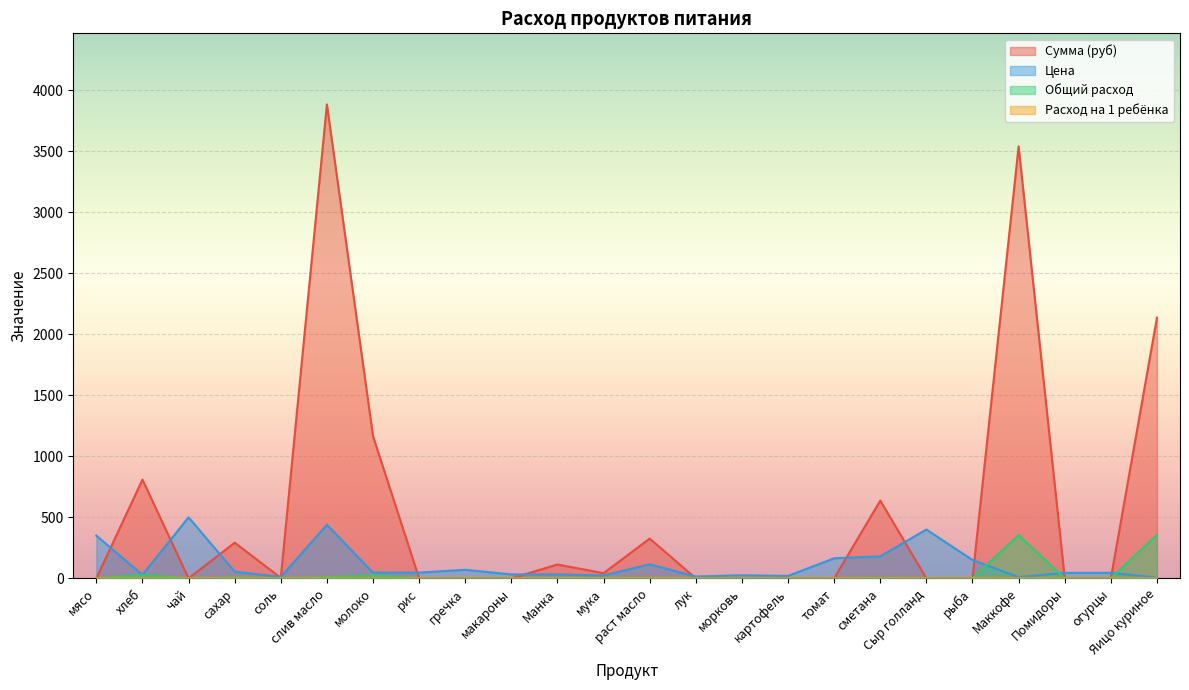

What is the difference between the Цена values at соль and сахар?

43.0